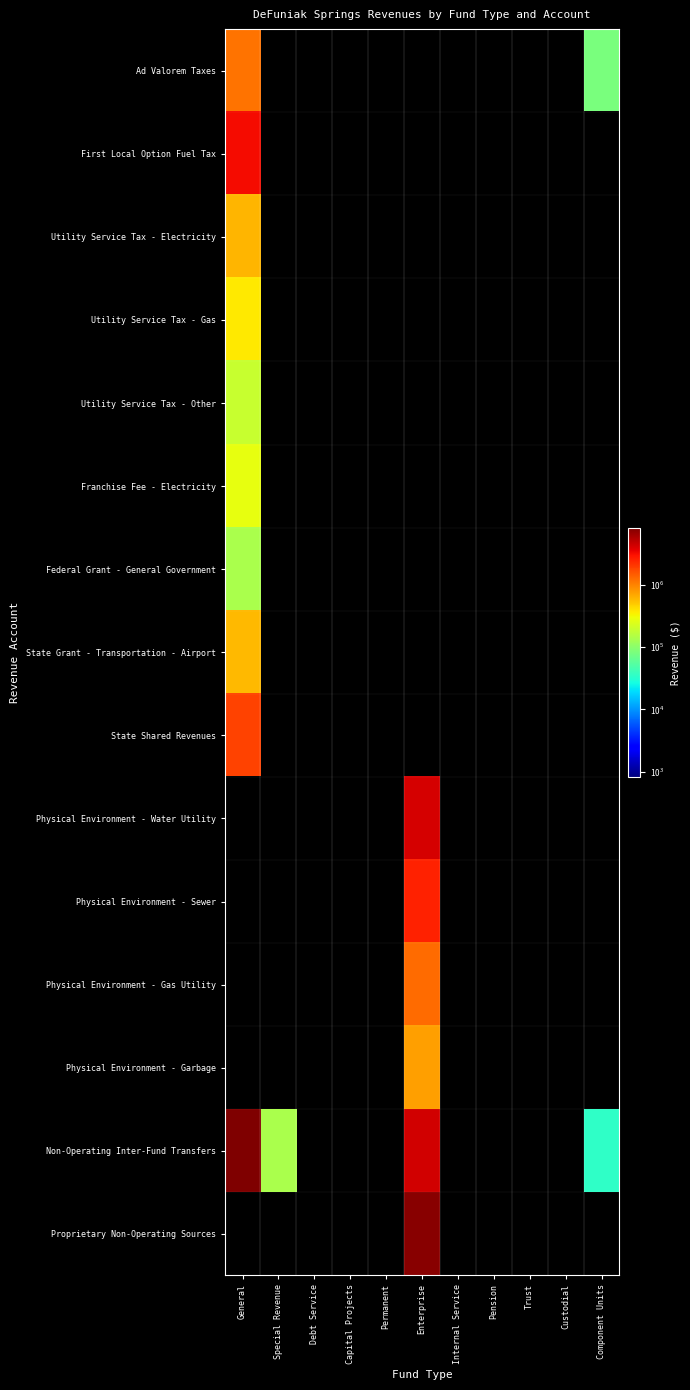

Count the number of data series in this chart.

15